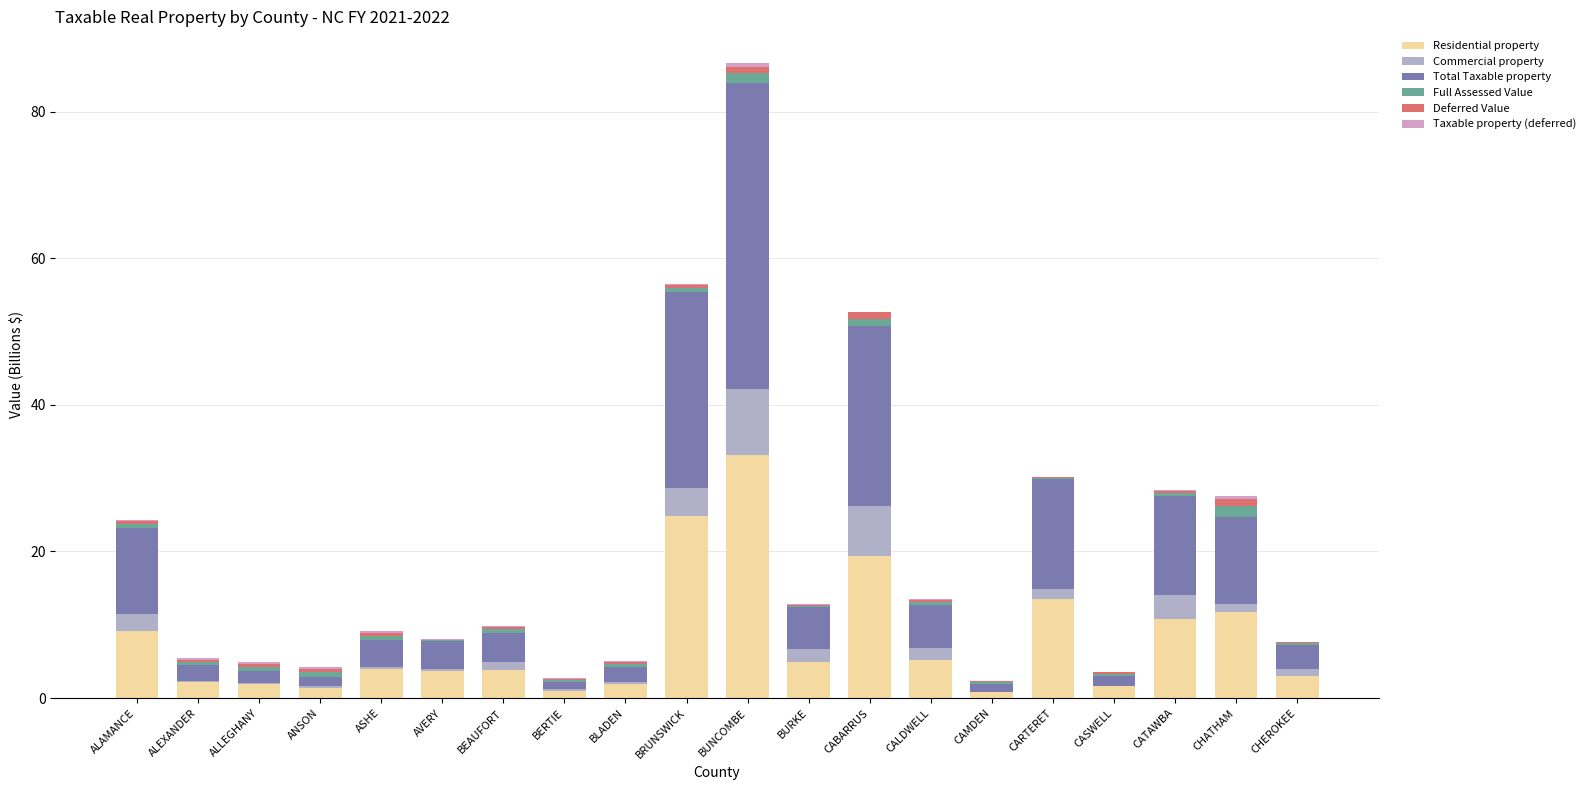

Are the bars grouped side by side (vs. stacked)?

No